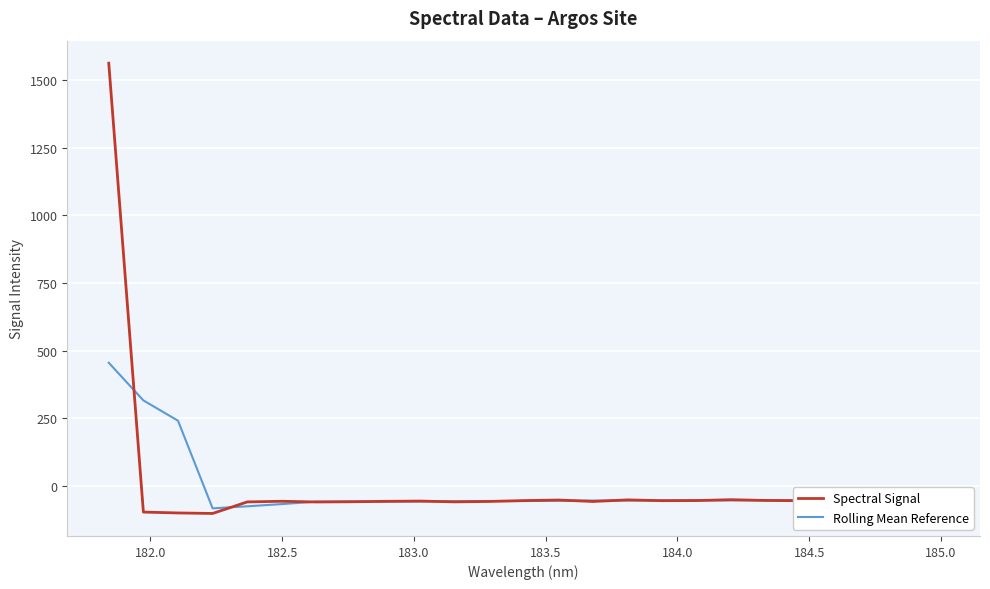

How many lines are shown in the chart?

2